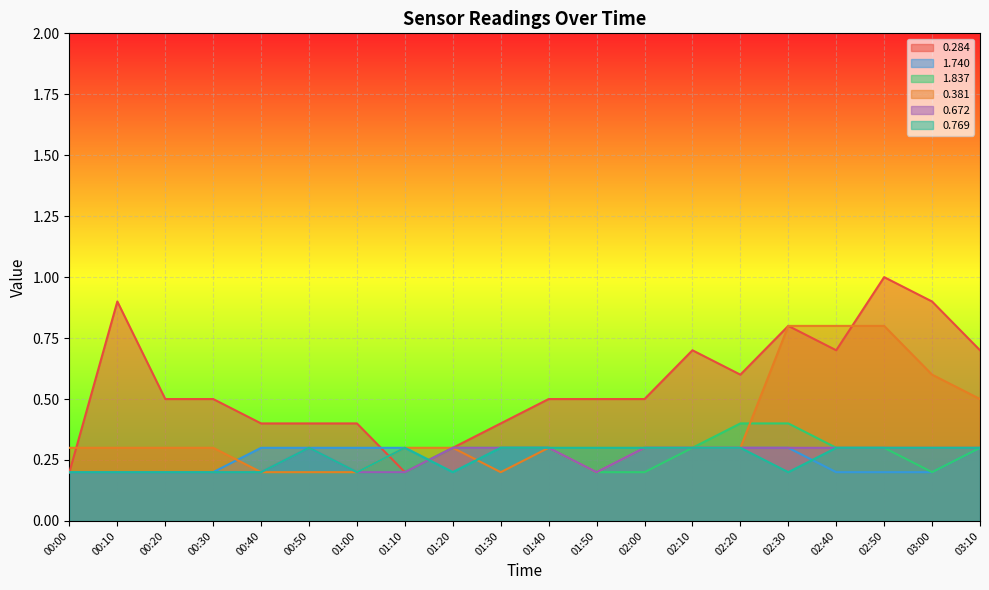

Rank the series at 00:20 from lowest to highest value.

1.740, 1.837, 0.672, 0.769, 0.381, 0.284